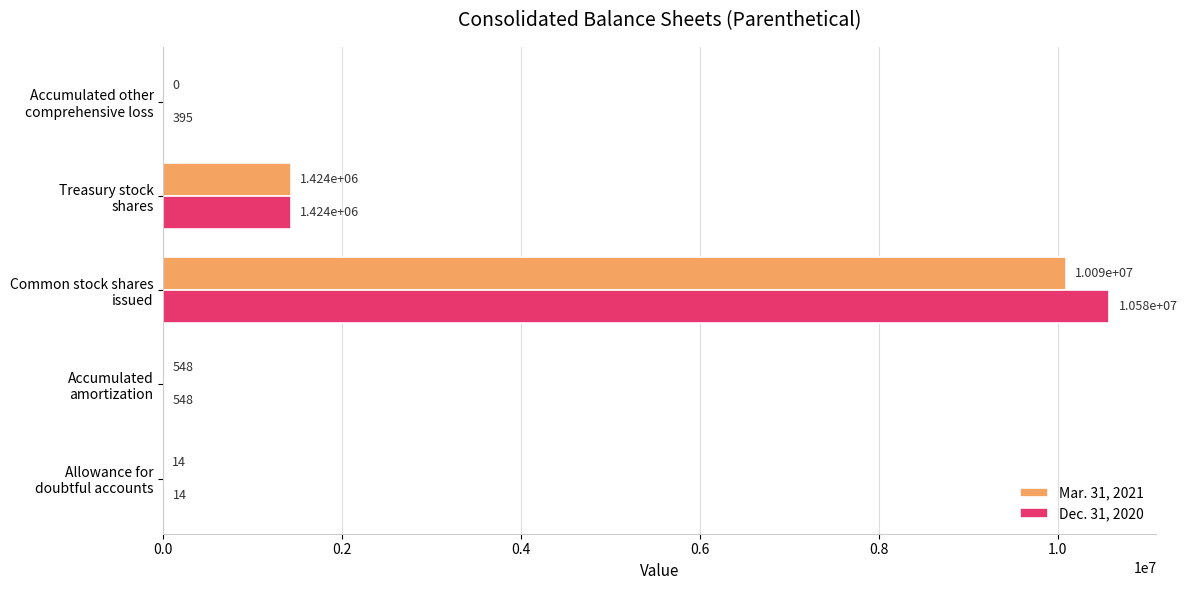

Which series has the largest total across all categories?

Dec. 31, 2020